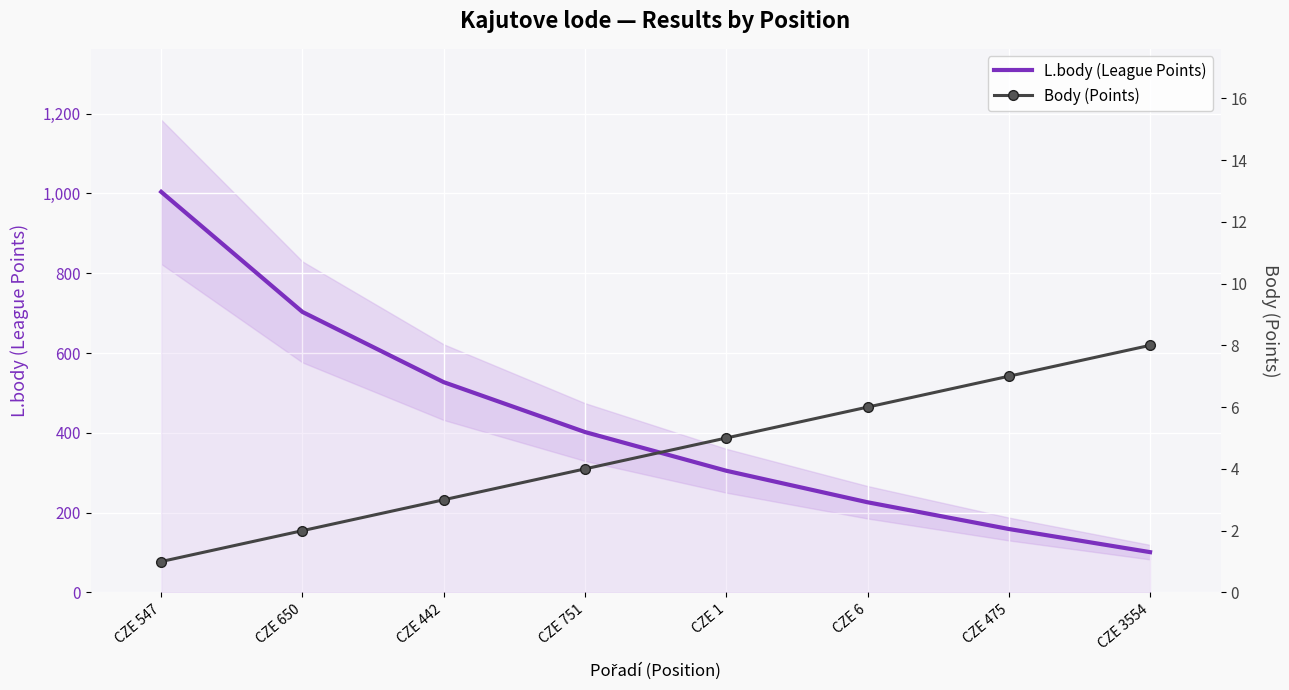

True or false: L.body (League Points) has a value of 428 at CZE 547.

False